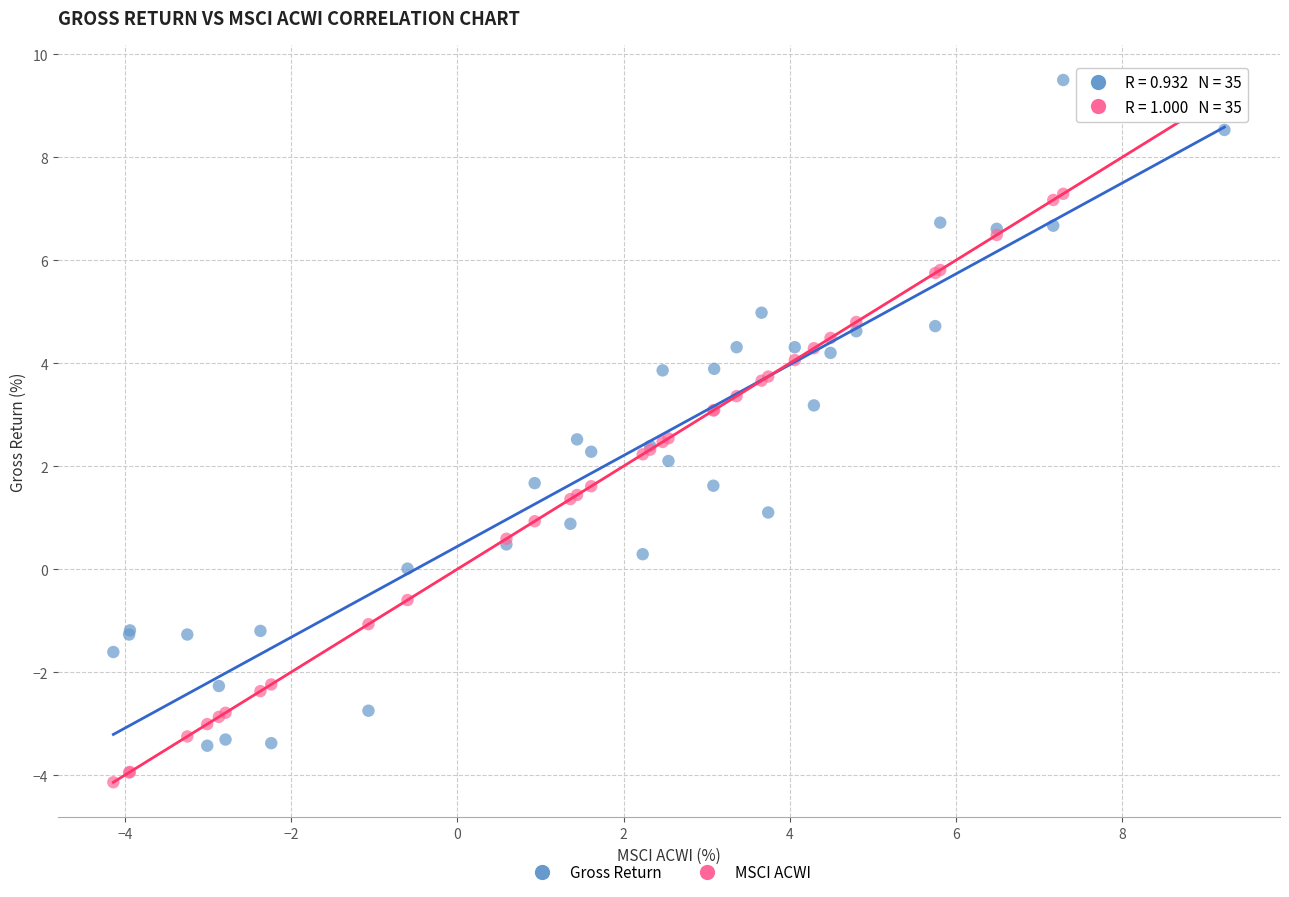

Which series contains the lowest Y value?

MSCI ACWI